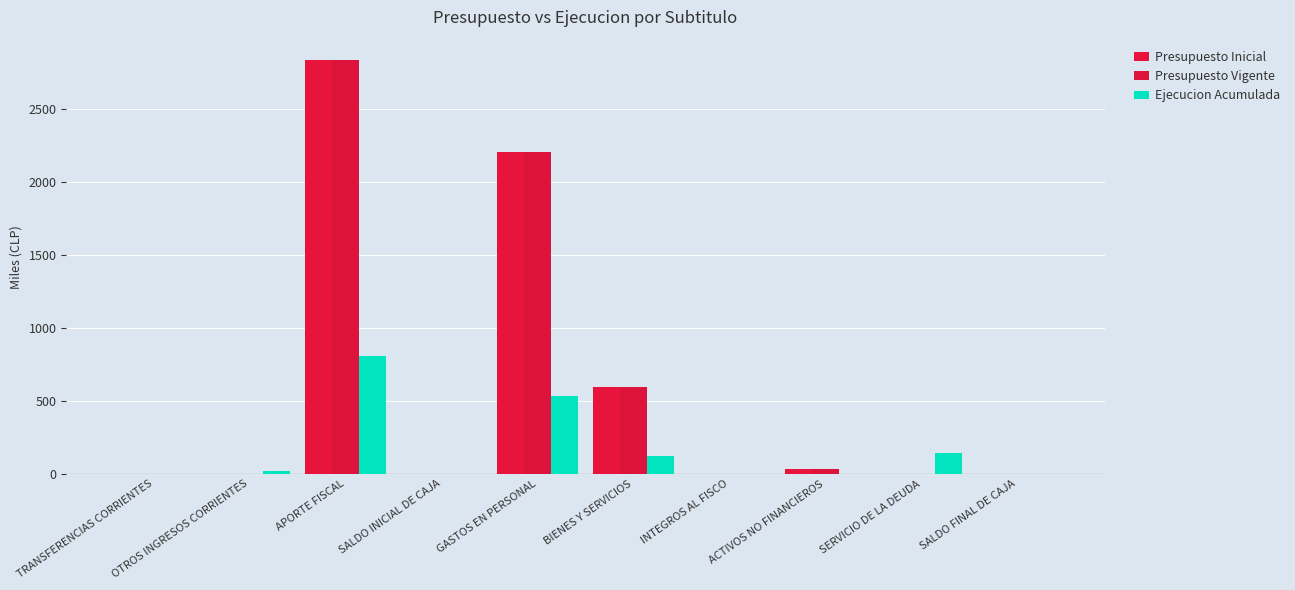

What position from the left is ACTIVOS NO FINANCIEROS?

8